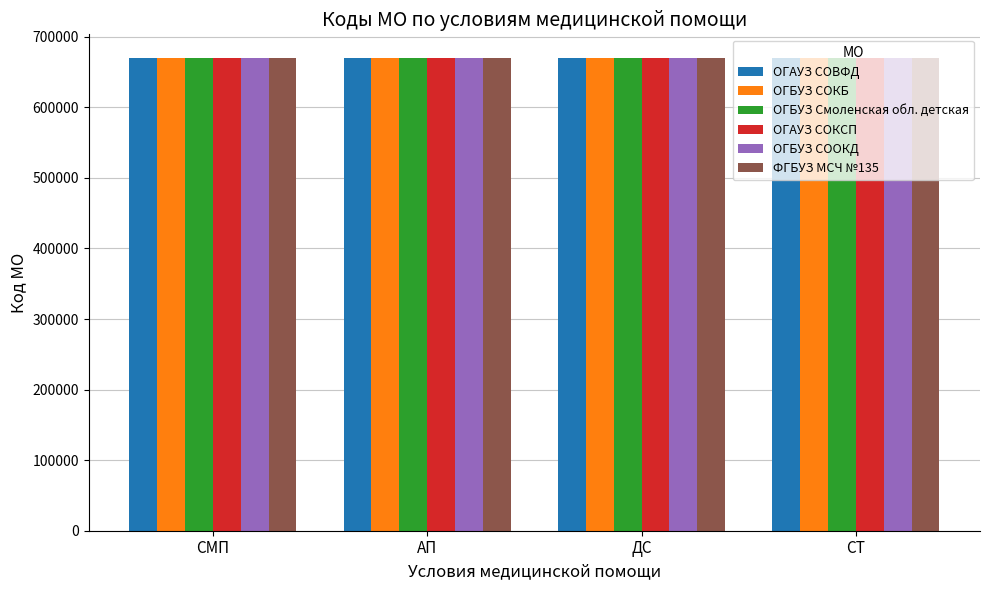

What position from the right is АП?

3